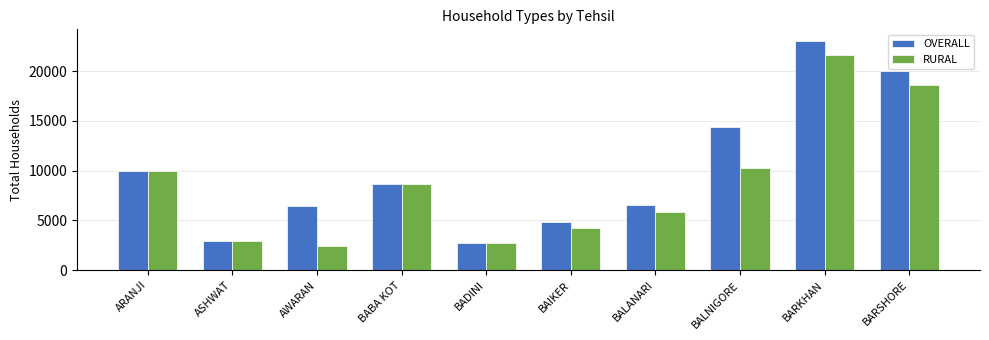

How many bars are there in each group?

2